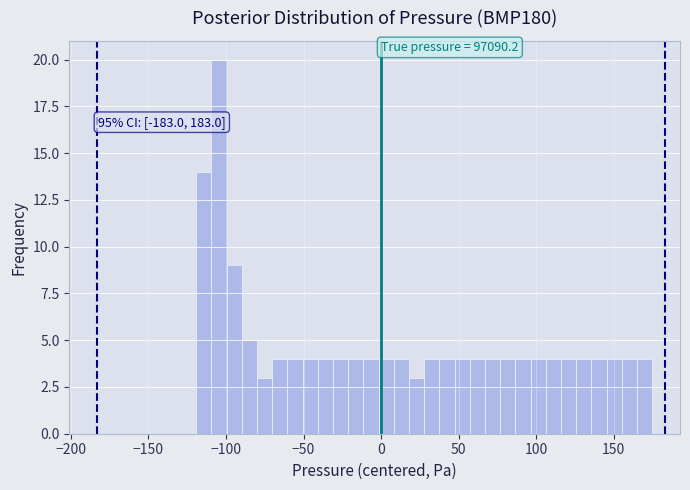

Read against the x-axis, roughly where is the centre of the tallest bar?

-105